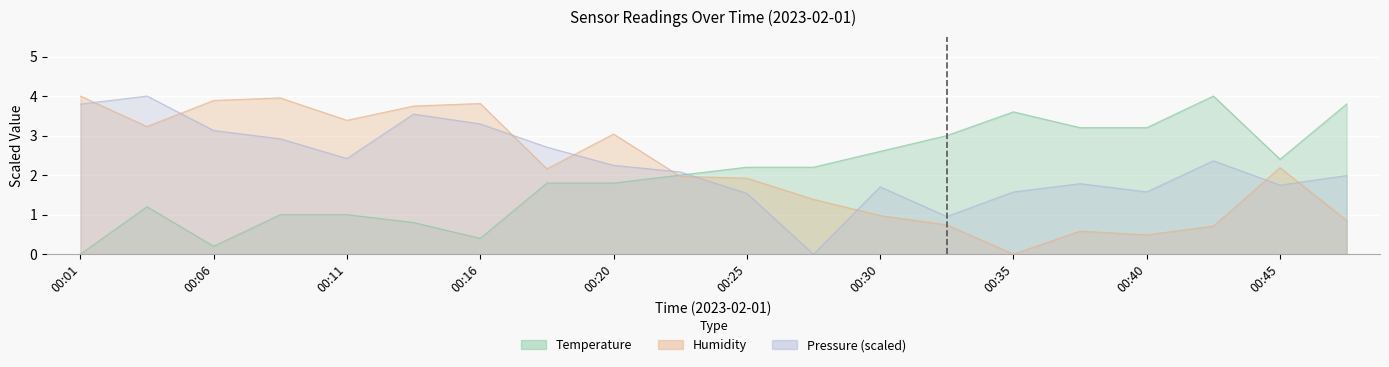

The value of Temperature at 00:20 is 1.8. True or false?

True